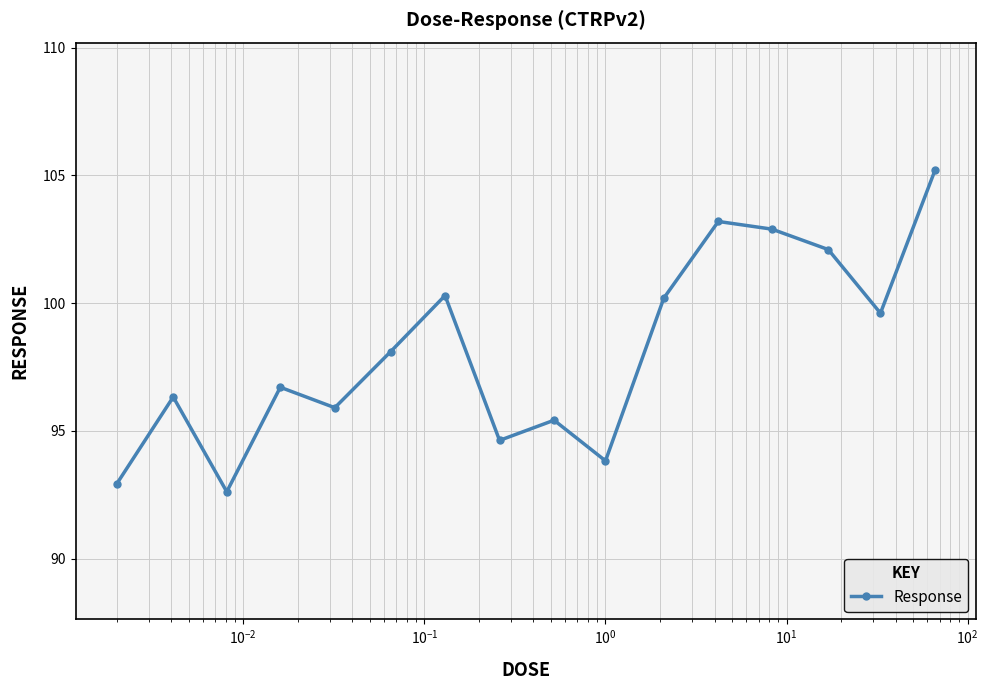

True or false: there are more than 0 points higher than both neighbors.

True